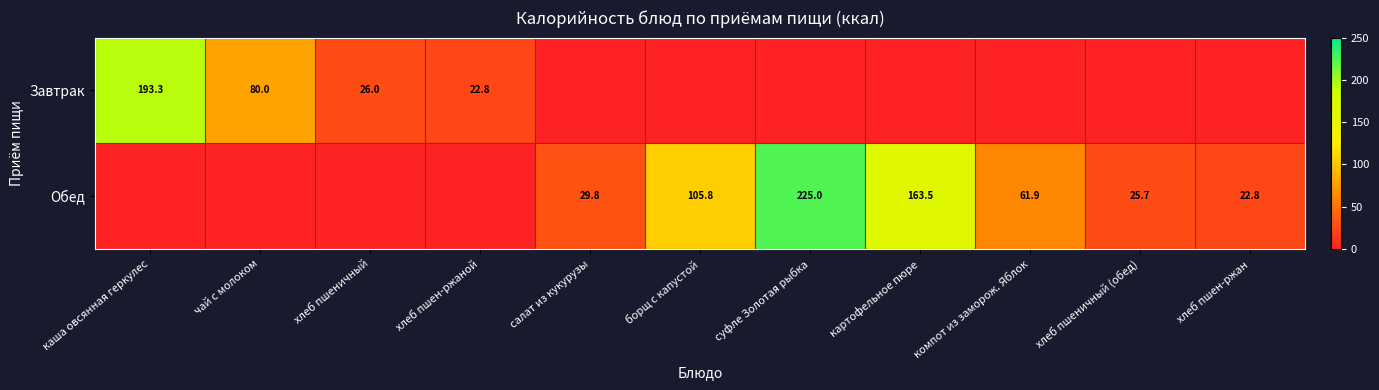

Is the value of Завтрак at хлеб пшеничный greater than the value of Обед at суфле Золотая рыбка?

No